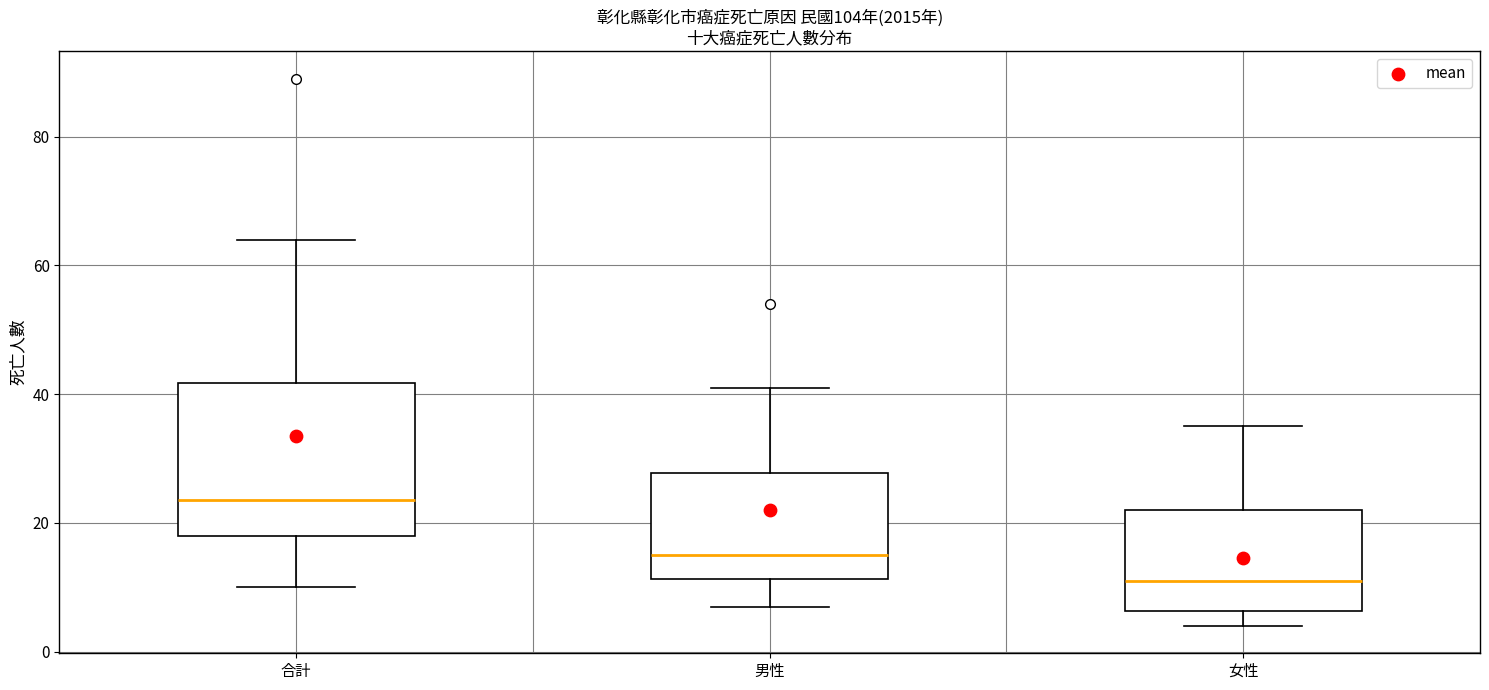

Reading left to right, read every box against the y-axis: the position of its median line, the range the box covers, and the ends of its whiskers. The values are not printed on the chart, so give them approximately, as read against the axis.

合計: median 24, box 18 to 42, whiskers 10 to 64
男性: median 16, box 12 to 28, whiskers 8 to 42
女性: median 12, box 6 to 22, whiskers 4 to 36